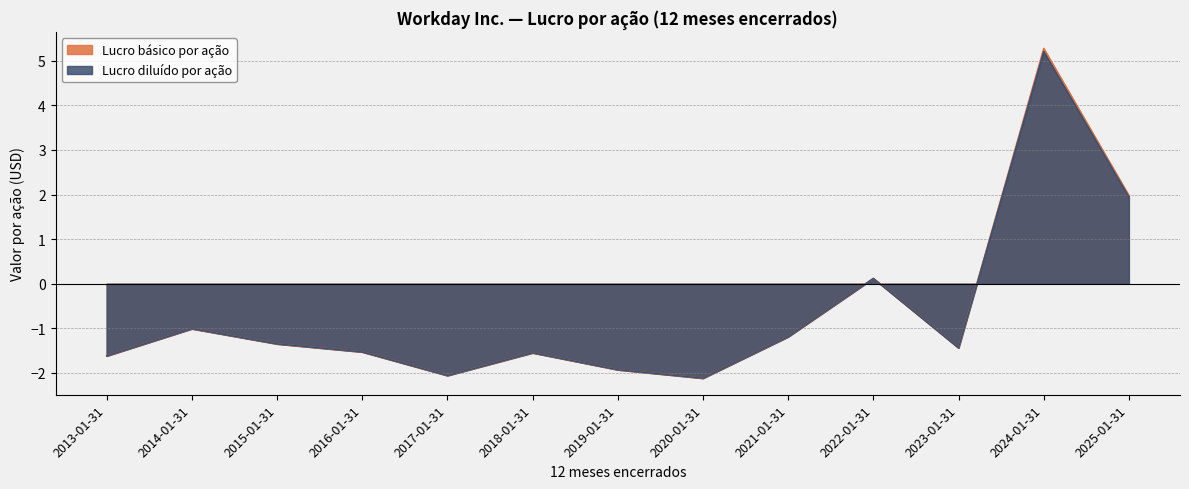

What is the sum of the Lucro diluído por ação values at 2022-01-31 and 2021-01-31?

-1.1